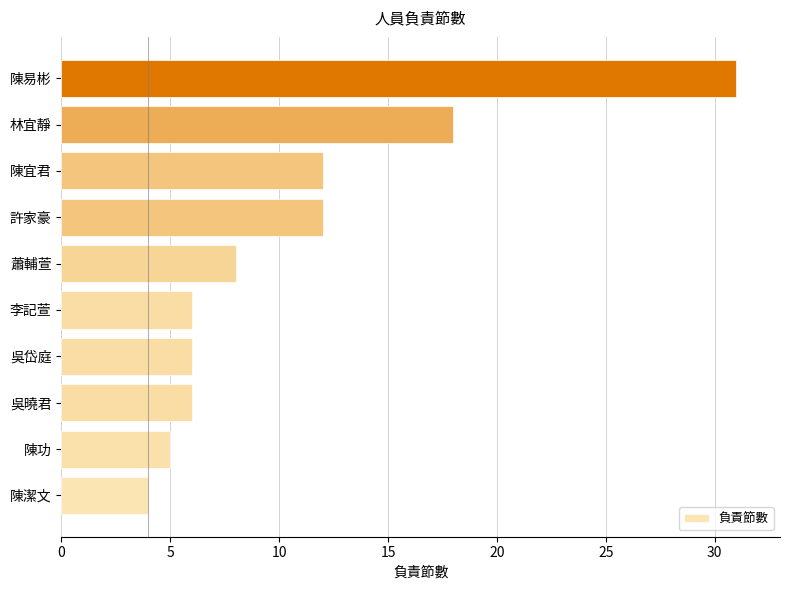

Approximately how many times larger is the value at 吳岱庭 compared to 林宜靜?

0.3